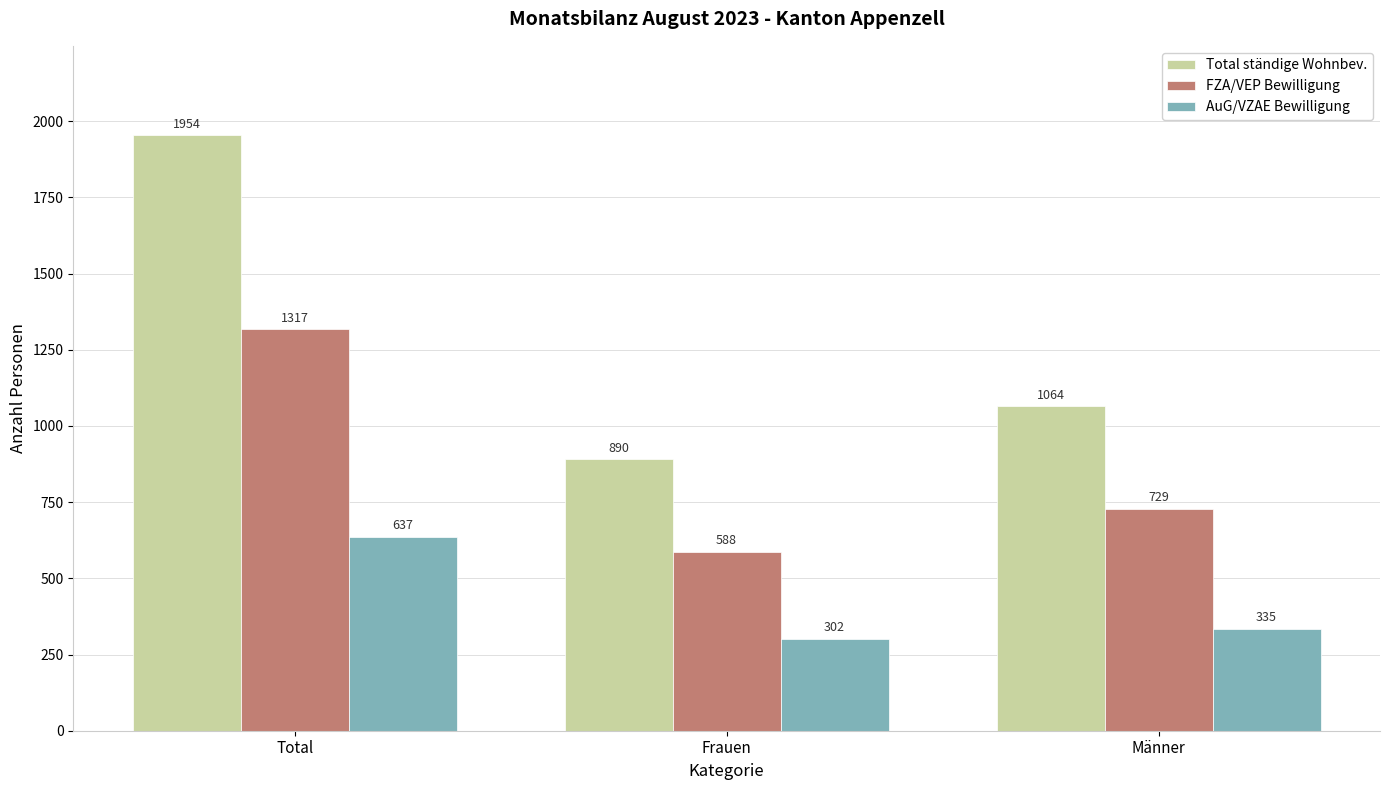

The value of Total ständige Wohnbev. at Frauen is 890. True or false?

True